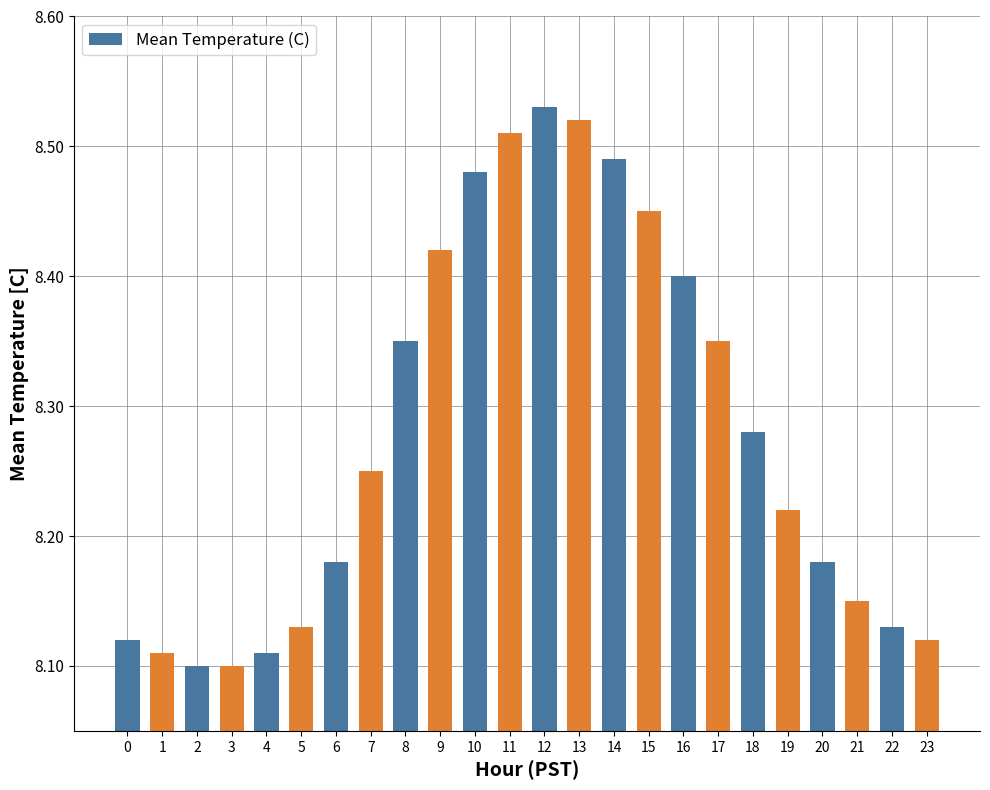

Which label corresponds to the largest value in the chart?

12